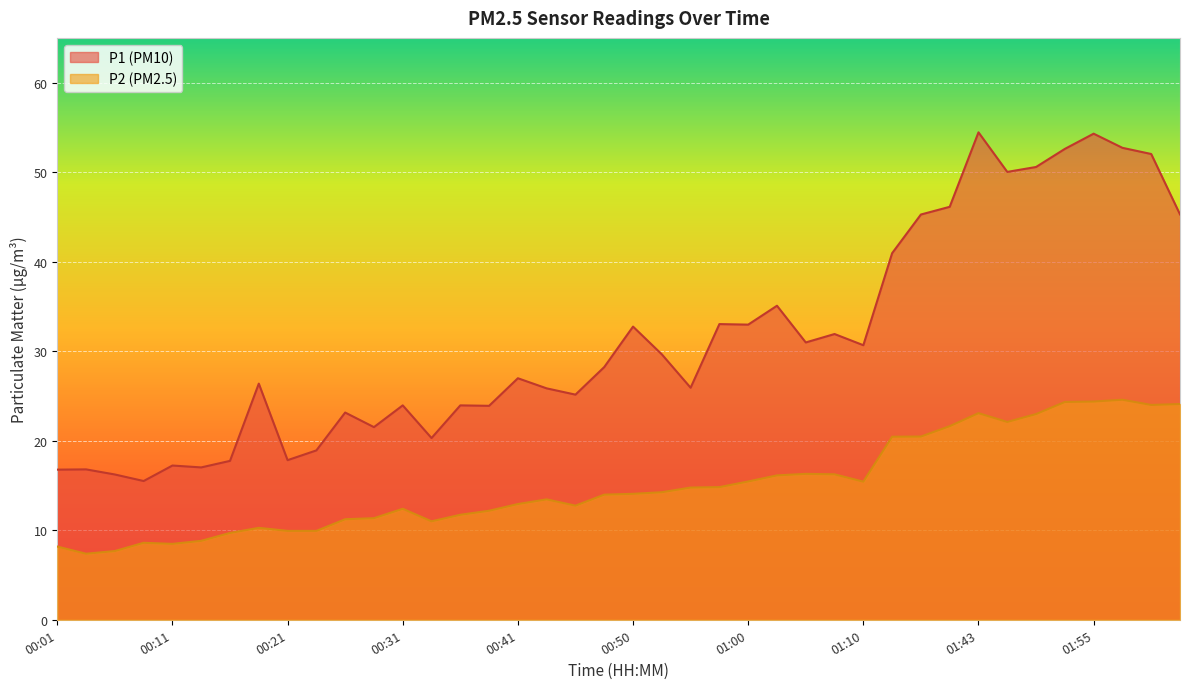

Reading left to right, transcribe all the data shown in this chart.

P1: 00:01=16.8	00:04=16.8	00:06=16.2	00:09=15.5	00:11=17.2	00:14=17.0	00:16=17.8	00:19=26.4	00:21=17.8	00:23=18.9	00:26=23.1	00:28=21.5	00:31=23.9	00:33=20.3	00:36=23.9	00:38=23.9	00:41=27.0	00:43=25.9	00:45=25.1	00:48=28.2	00:50=32.8	00:53=29.6	00:55=25.9	00:58=33.0	01:00=33.0	01:03=35.1	01:05=31.0	01:08=31.9	01:10=30.7	01:21=41.0	01:24=45.3	01:40=46.1	01:43=54.5	01:48=50.0	01:51=50.6	01:53=52.6	01:55=54.3	01:58=52.7	02:01=52.0	02:09=45.3
P2: 00:01=8.2	00:04=7.4	00:06=7.7	00:09=8.6	00:11=8.5	00:14=8.8	00:16=9.7	00:19=10.3	00:21=9.9	00:23=9.9	00:26=11.2	00:28=11.3	00:31=12.4	00:33=11.0	00:36=11.7	00:38=12.2	00:41=12.9	00:43=13.4	00:45=12.8	00:48=14.0	00:50=14.1	00:53=14.2	00:55=14.8	00:58=14.8	01:00=15.4	01:03=16.1	01:05=16.3	01:08=16.2	01:10=15.4	01:21=20.4	01:24=20.5	01:40=21.6	01:43=23.1	01:48=22.1	01:51=23.0	01:53=24.3	01:55=24.4	01:58=24.6	02:01=24.0	02:09=24.1